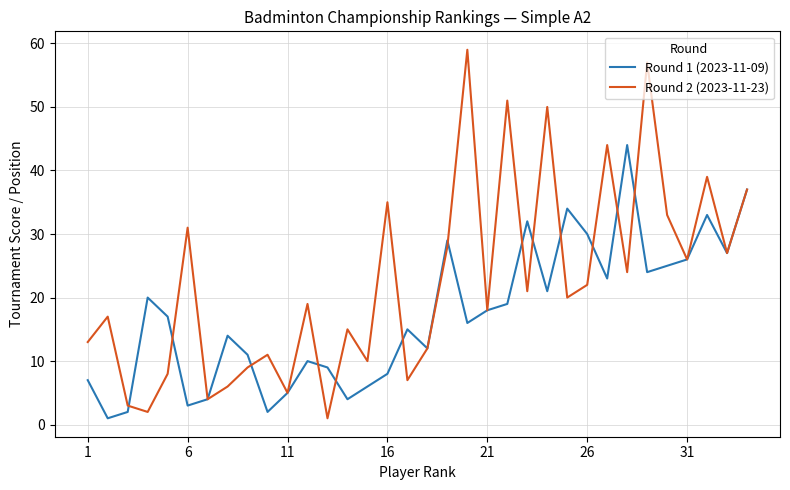

True or false: Round 2 (2023-11-23) and Round 1 (2023-11-09) cross at least once.

True